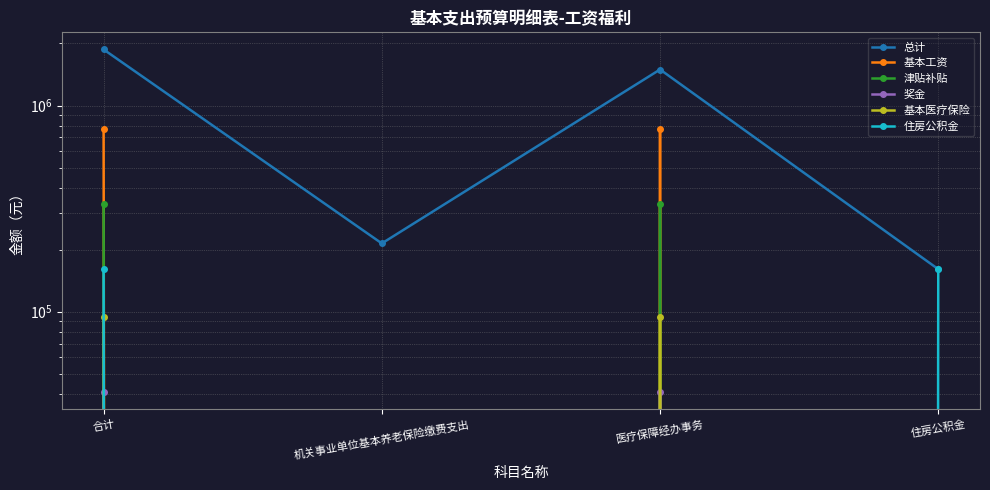

What are all the series names shown in the legend?

总计, 基本工资, 津贴补贴, 奖金, 基本医疗保险, 住房公积金